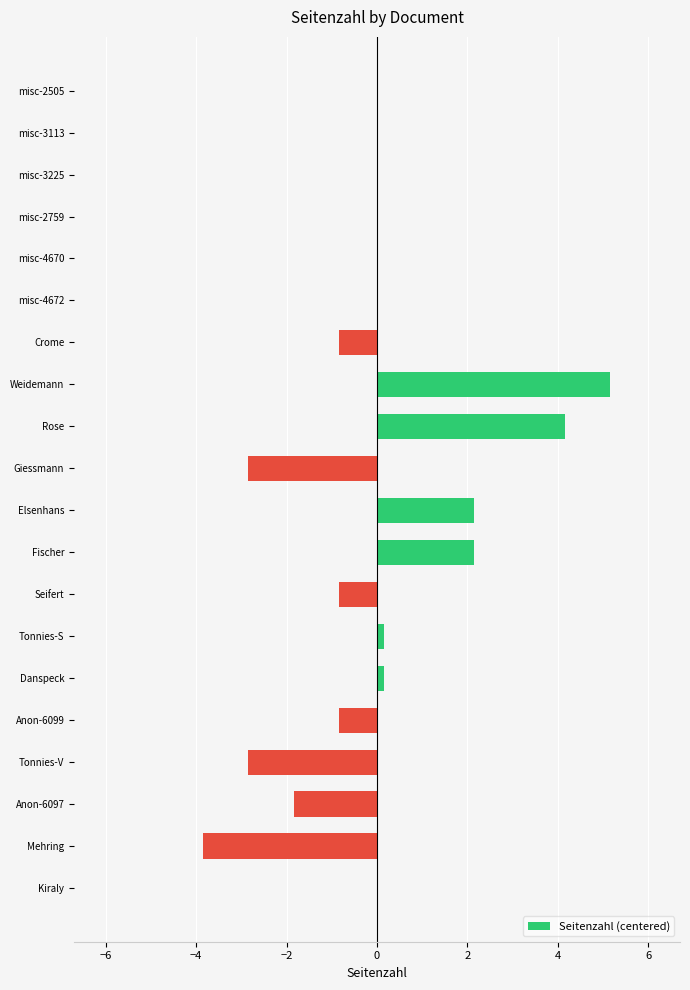

True or false: the data shows 0.0 at Kiraly.

True